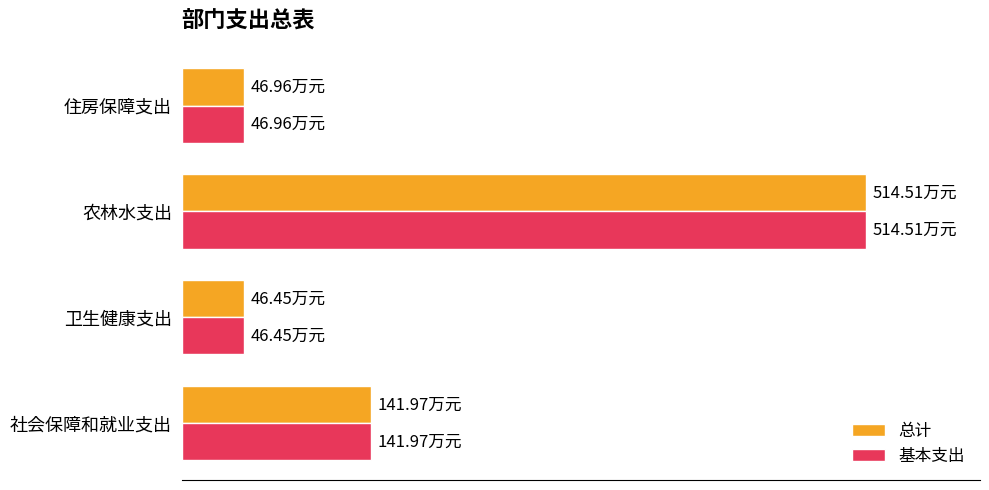

What are all the series names shown in the legend?

总计, 基本支出